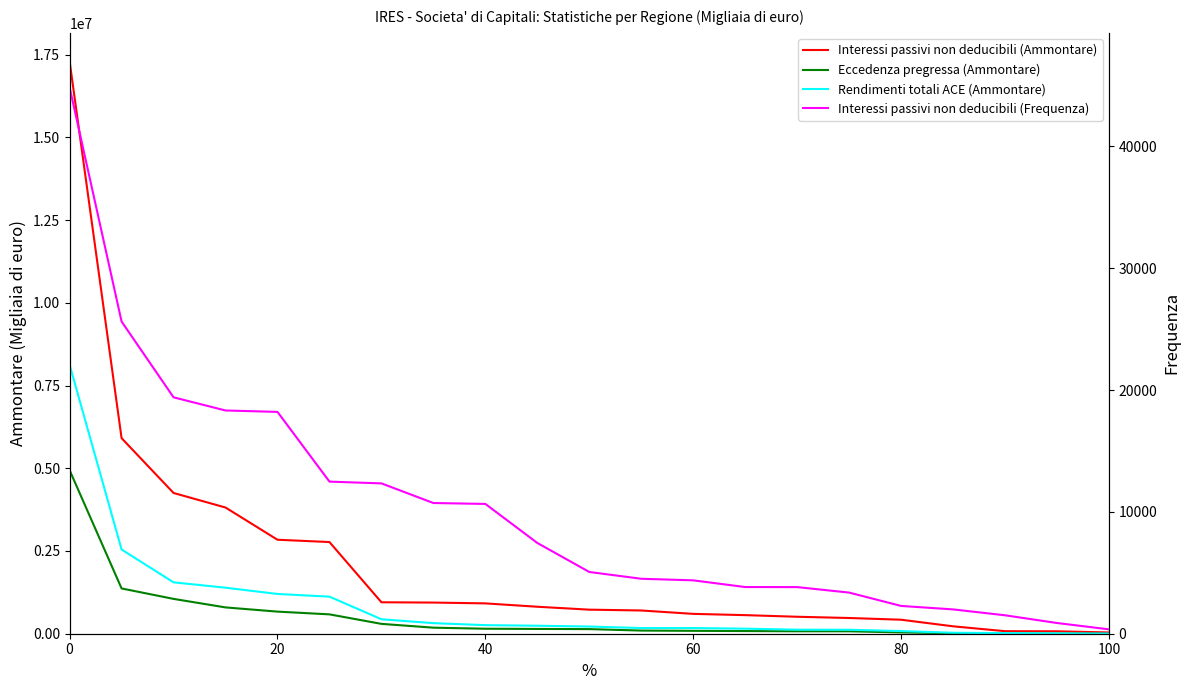

Does the chart have visible grid lines?

No